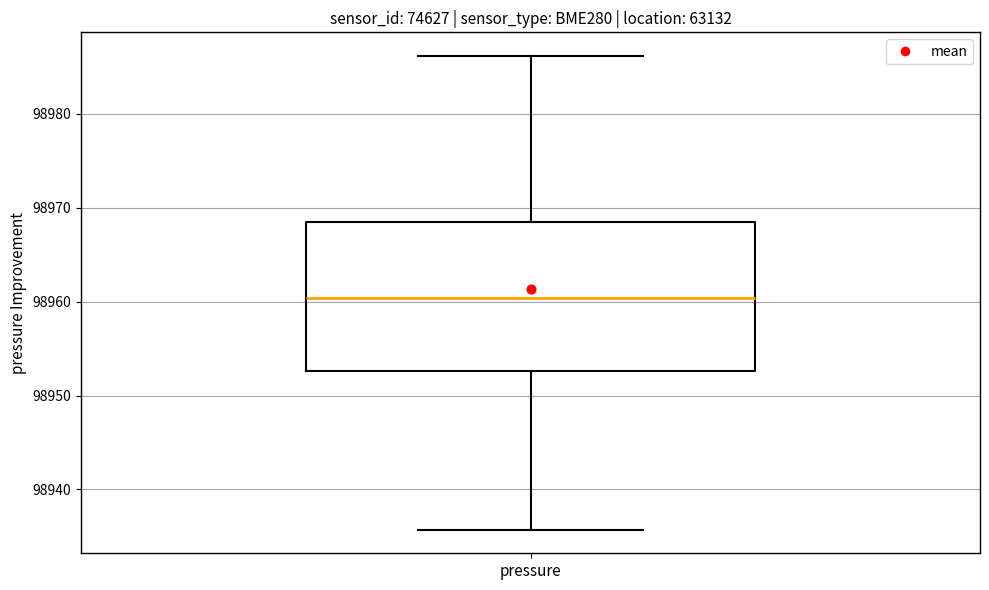

Transcribe this box plot: give where the median line is, the range the box spans, and where the two whiskers end, as read against the y-axis. The values are not printed on the chart, so give them approximately, as read against the axis.

median 98960, box 98953 to 98968, whiskers 98936 to 98986